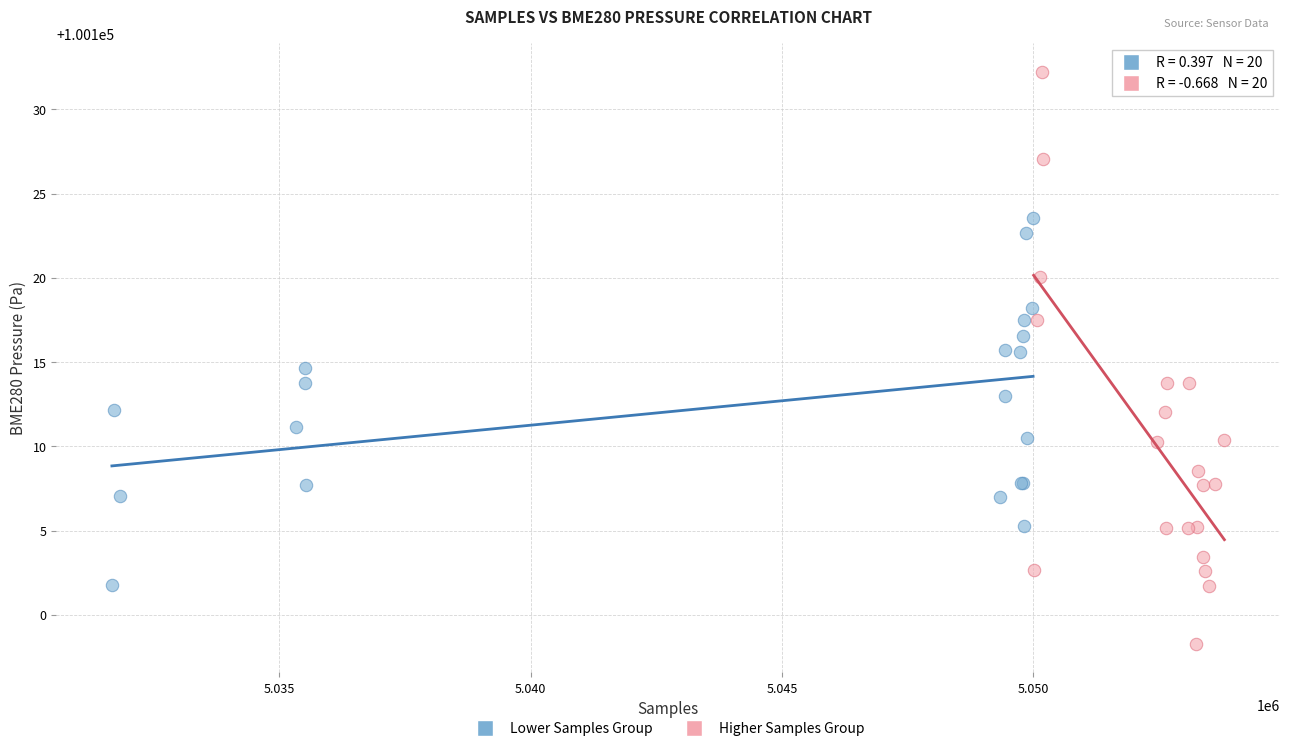

Which series reaches the maximum Y coordinate?

Higher Samples Group